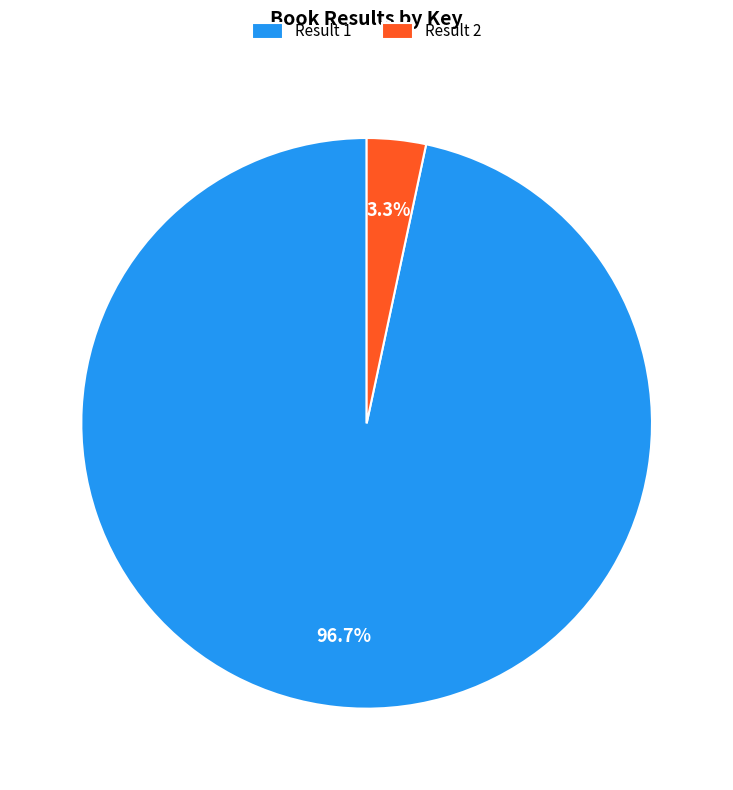

Between Result 2 and Result 1, which is larger?

Result 1